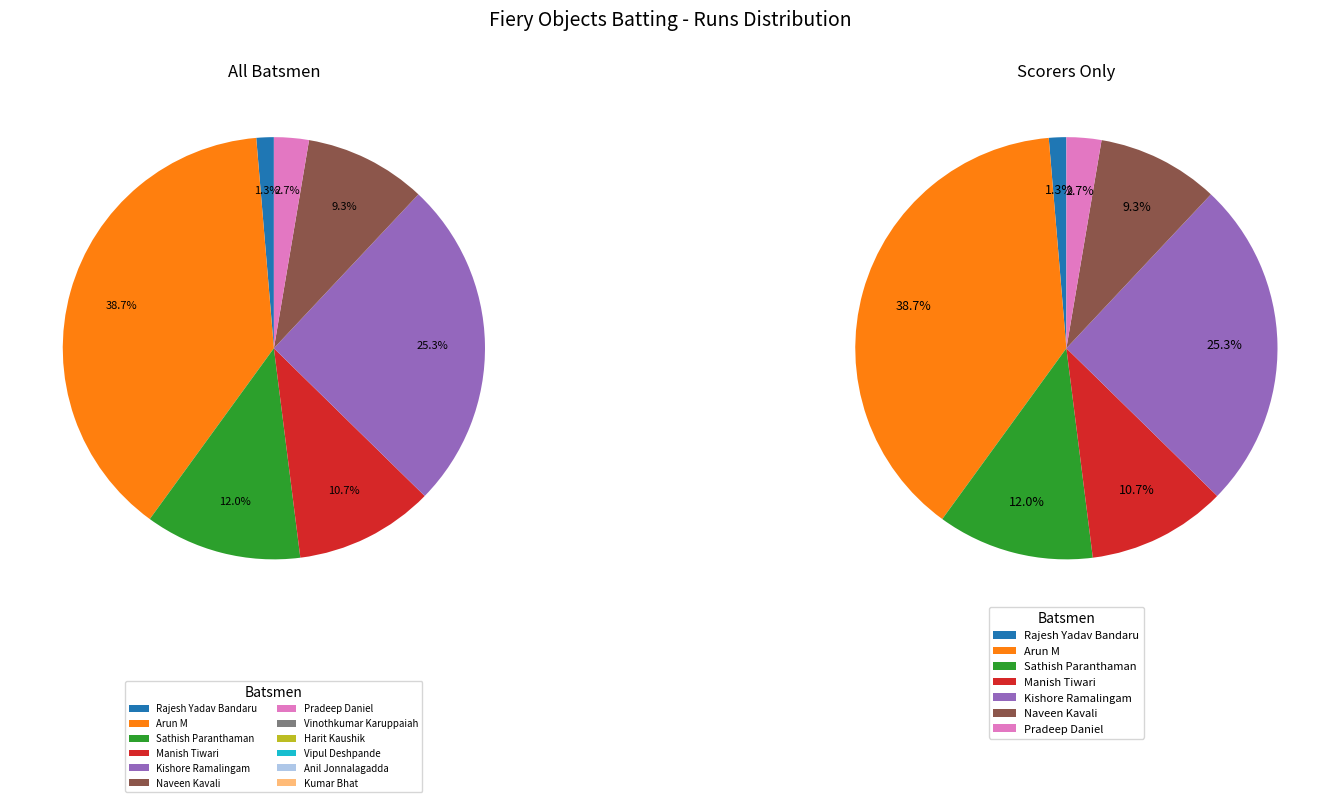

What portion of the pie excludes Anil Jonnalagadda?

100.0%